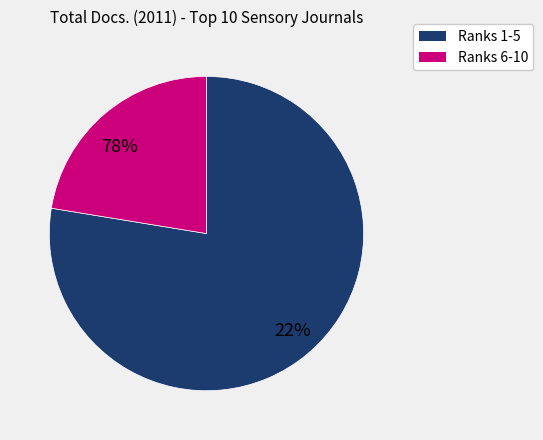

Is there any slice that represents more than half of the pie?

No